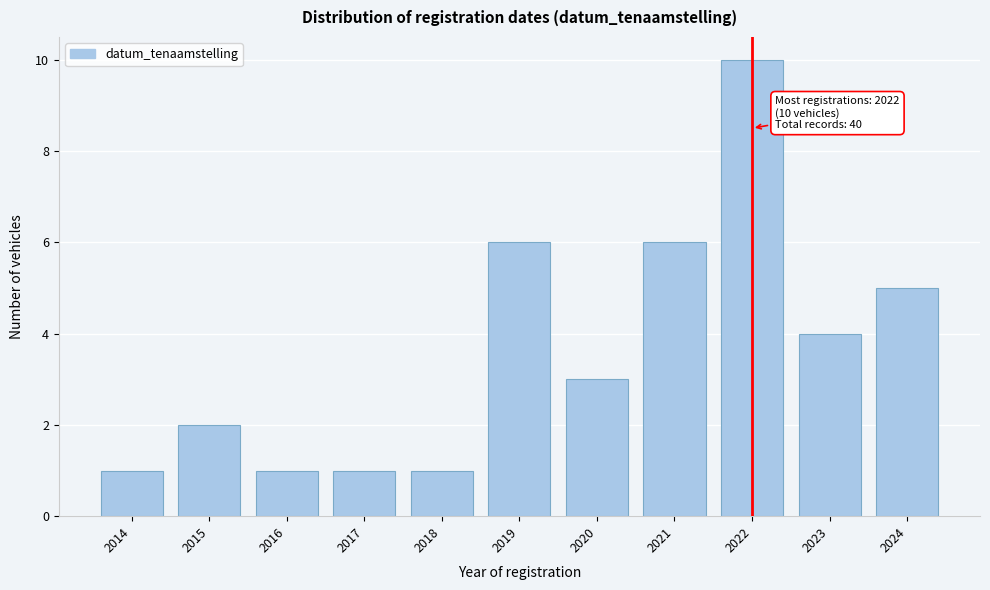

Reading left to right, list all the values displayed in this chart.

1	2	1	1	1	6	3	6	10	4	5